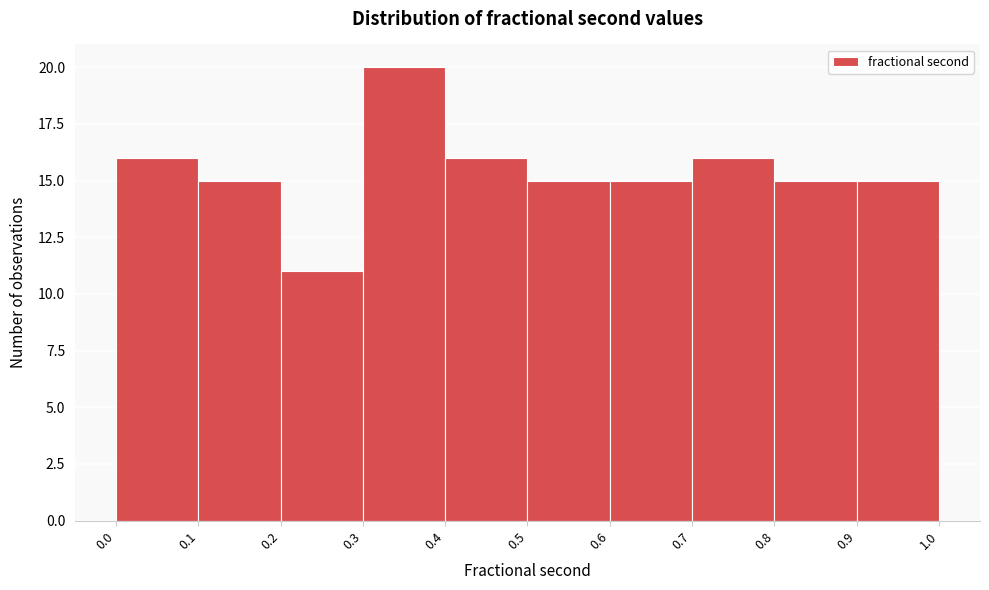

How tall is the bar that spans 0.5 to 0.6 on the x-axis? The values are not printed on the chart, so give them approximately, as read against the axis.

15